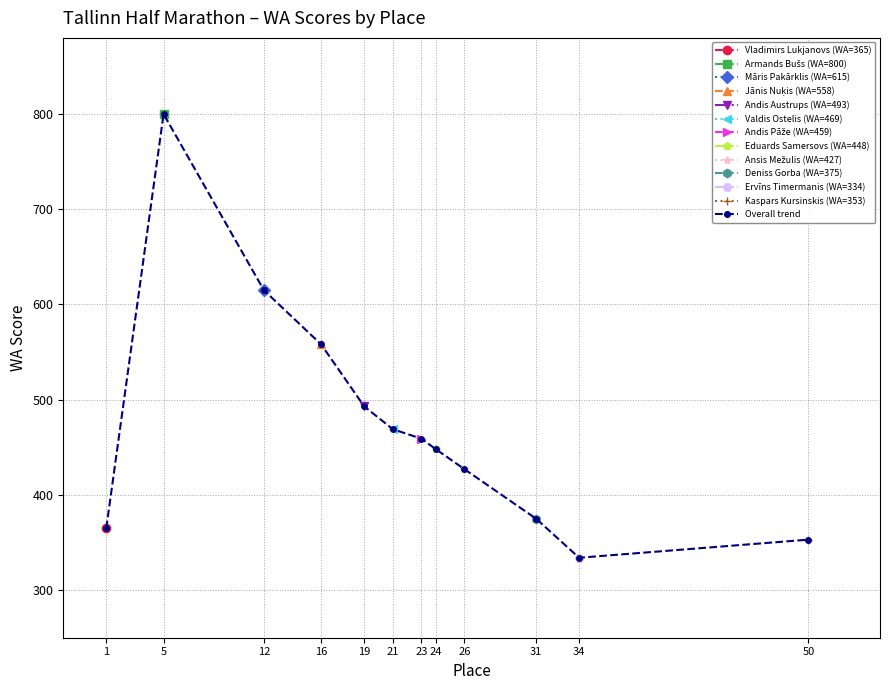

Does the chart have visible grid lines?

Yes